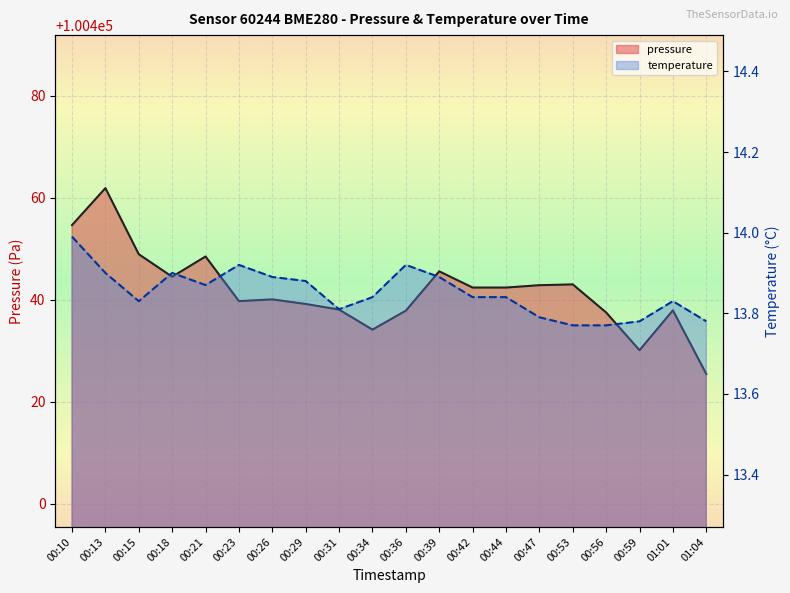

Reading right to left, list all the values displayed in this chart.

pressure: 100425.4	100437.9	100430.1	100437.5	100443.0	100442.8	100442.4	100442.4	100445.6	100437.8	100434.1	100438.1	100439.2	100440.1	100439.7	100448.5	100444.5	100448.9	100461.9	100454.6
temperature: 13.8	13.8	13.8	13.8	13.8	13.8	13.8	13.8	13.9	13.9	13.8	13.8	13.9	13.9	13.9	13.9	13.9	13.8	13.9	14.0